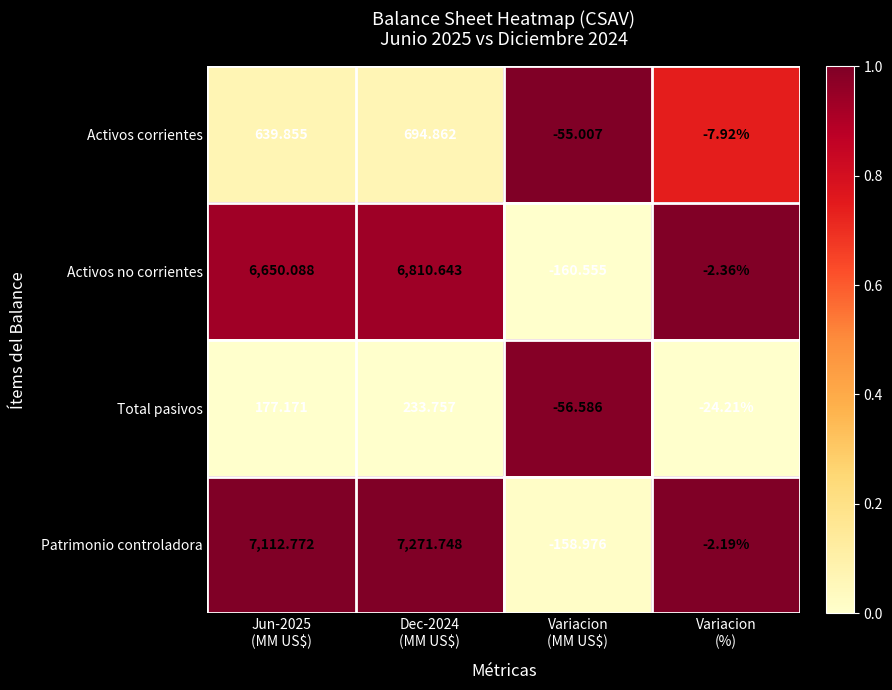

Which series has the largest total across all categories?

Patrimonio controladora